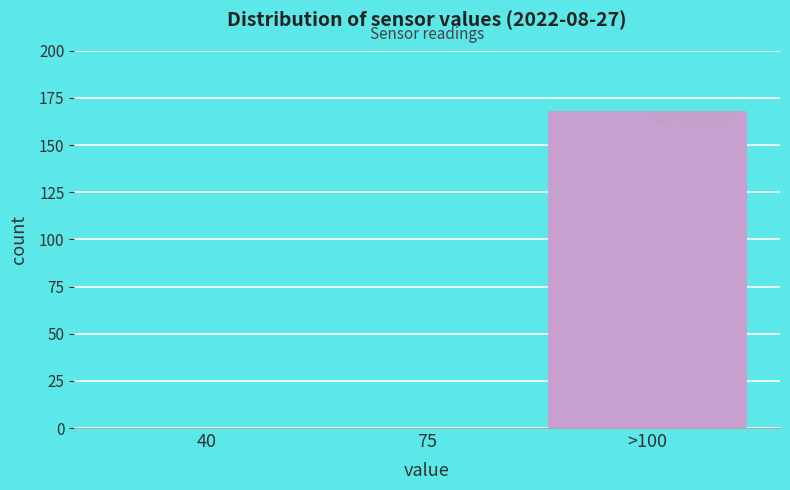

Reading right to left, extract all data points from this chart.

>100=168	75=0	40=0